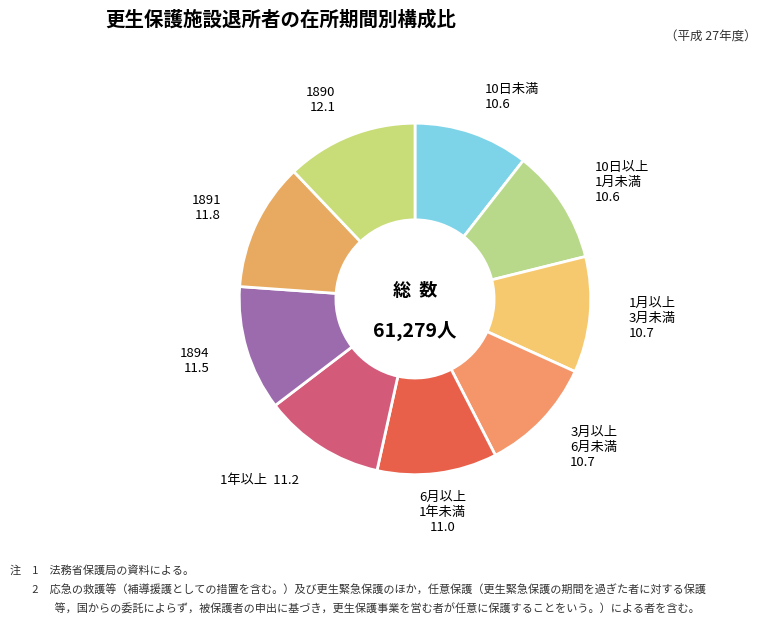

What is the largest slice in the pie chart?

1890